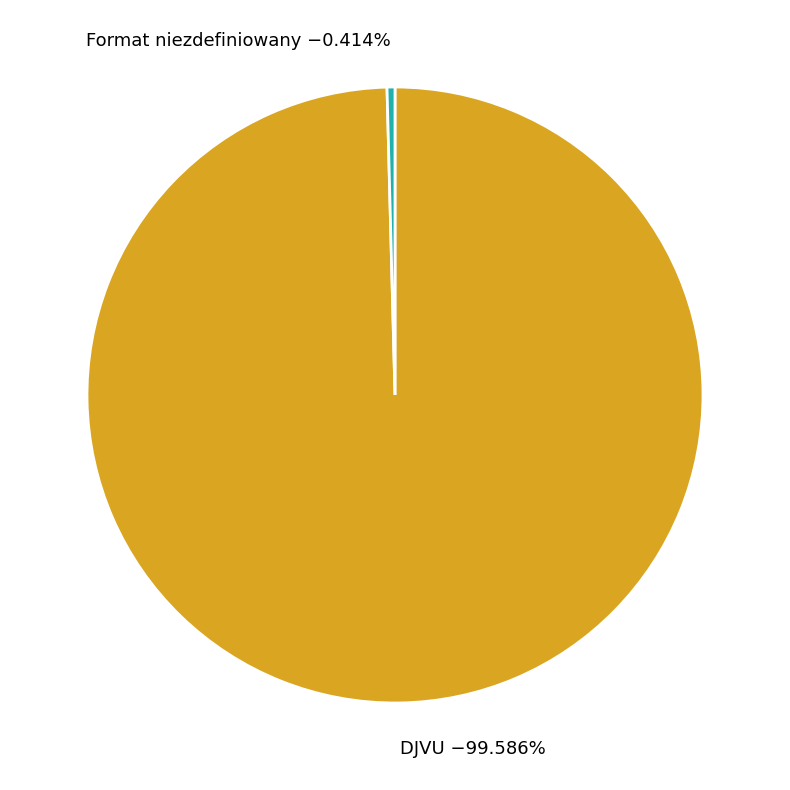

What is the smallest slice in the pie chart?

Format niezdefiniowany −0.414%